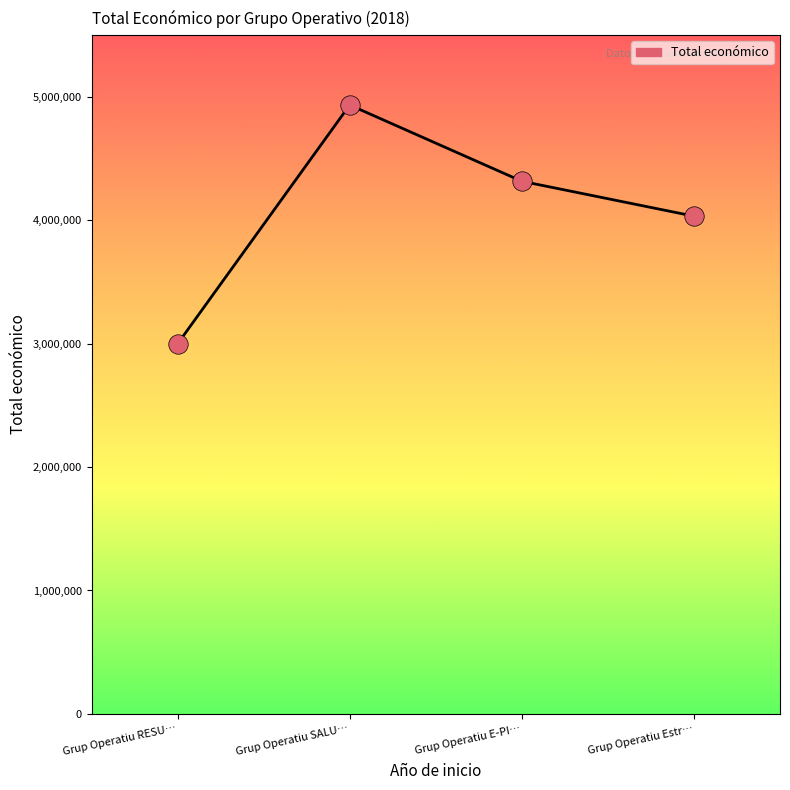

Between Grup Operatiu RESU… and Grup Operatiu Estr…, which is larger?

Grup Operatiu Estr…